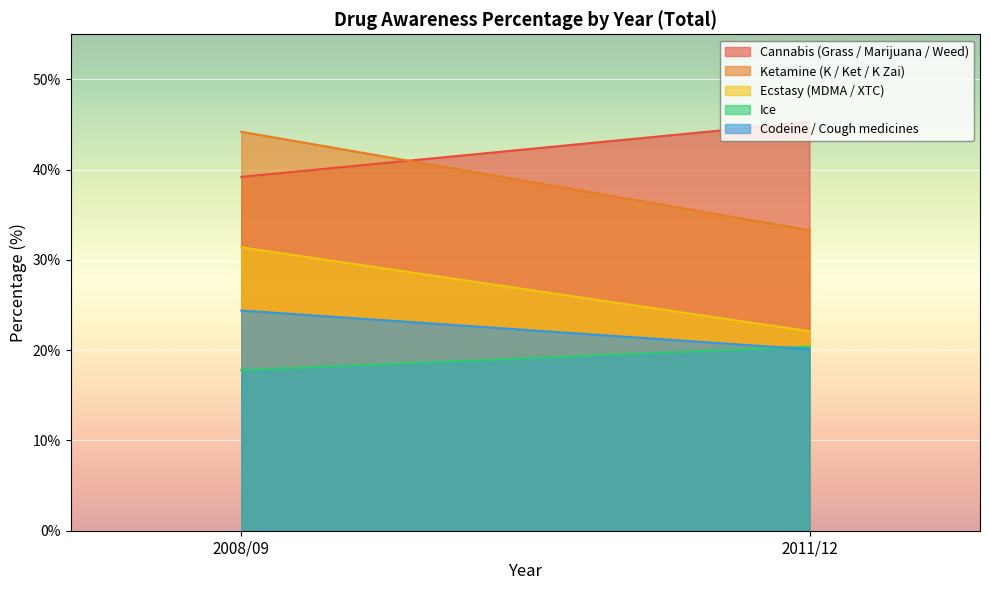

What is the total value across all series at 2008/09?

157.0